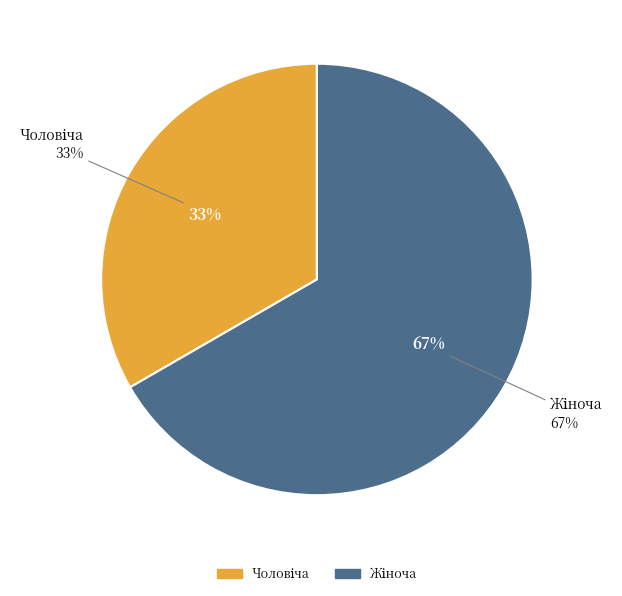

What percentage is the Чоловіча slice, to the nearest percent?

33%